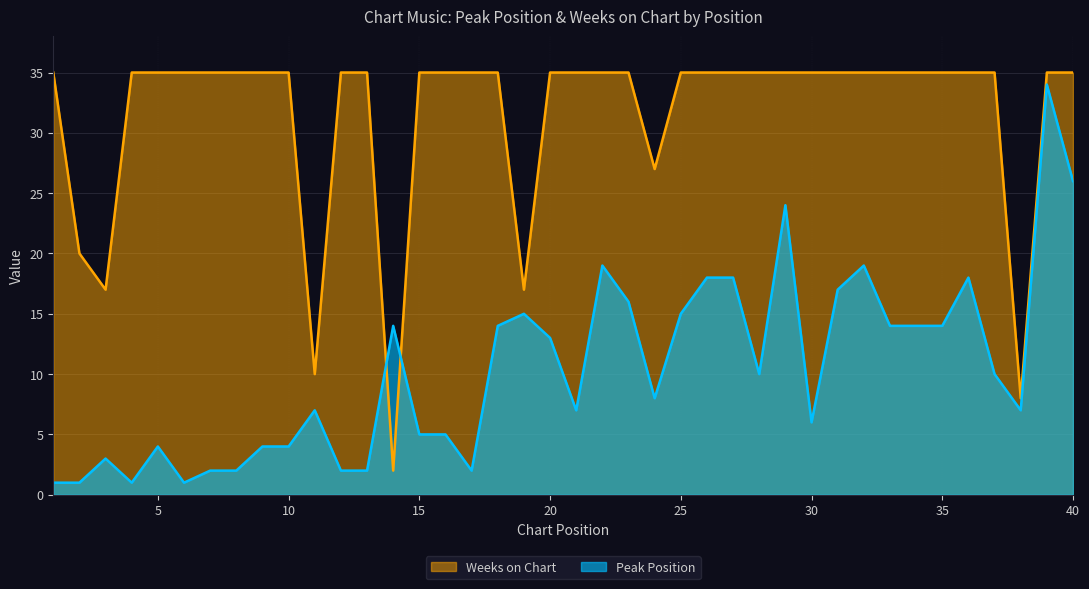

What are all the series names shown in the legend?

Weeks on Chart, Peak Position